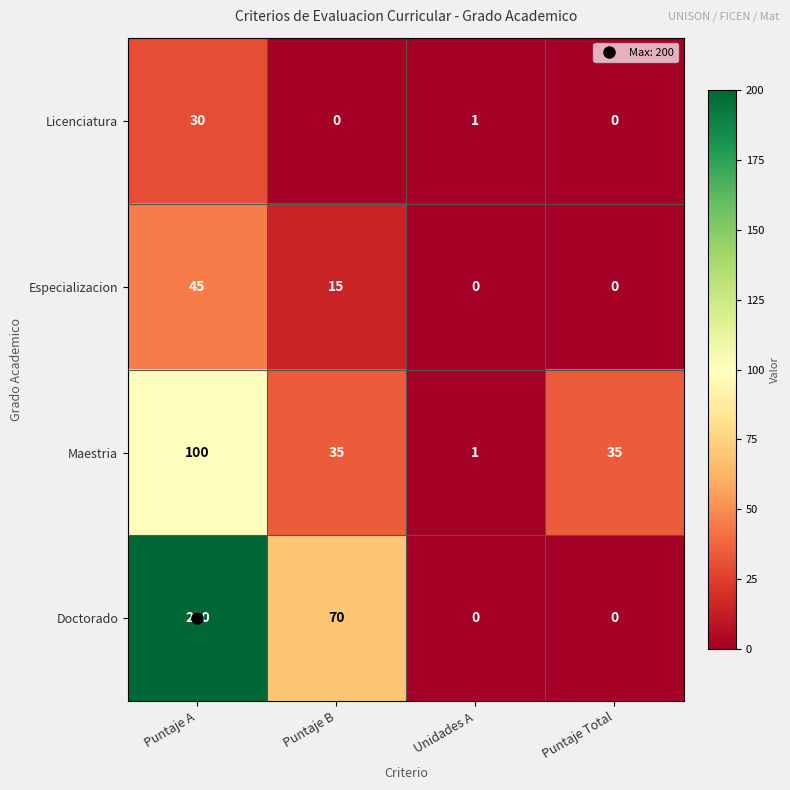

Count the number of categories in the chart.

4